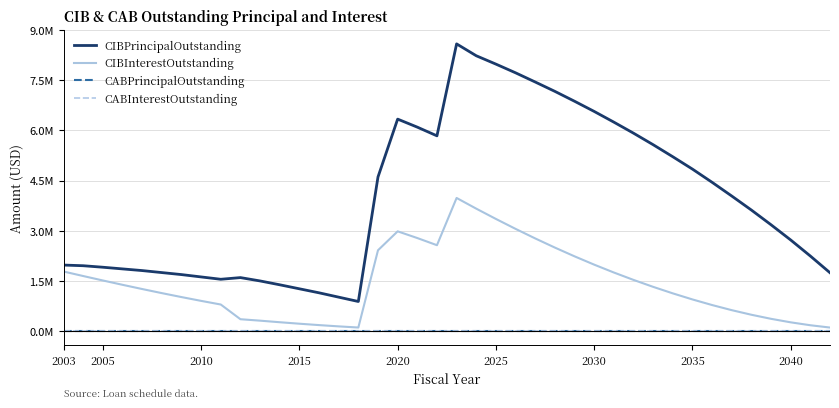

Is this an area chart (filled region under the line)?

No